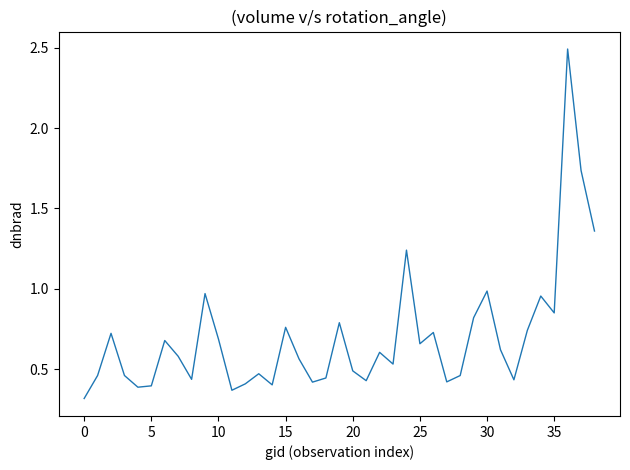

What is the greatest value displayed?

2.5